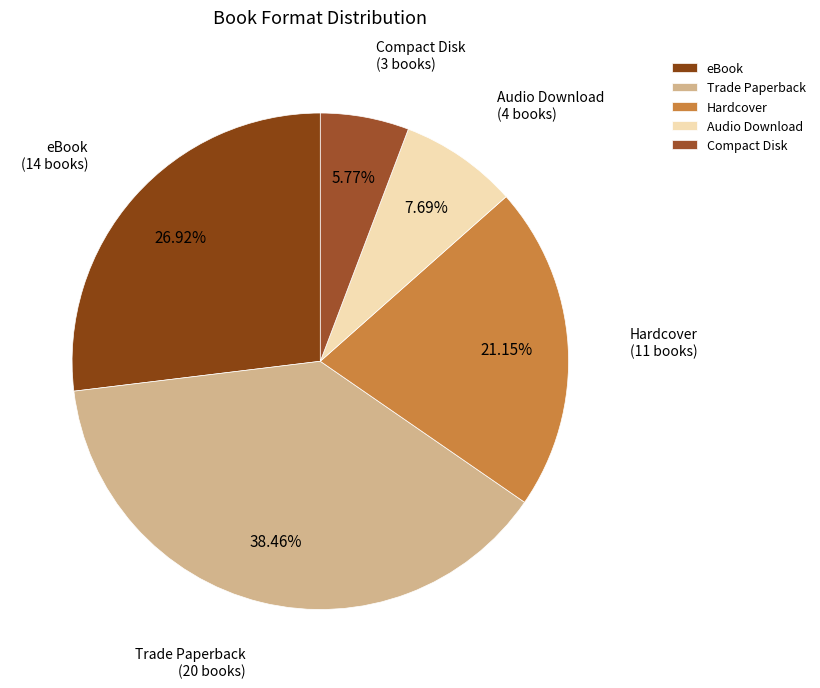

Which category has the smallest portion of the pie?

Compact Disk